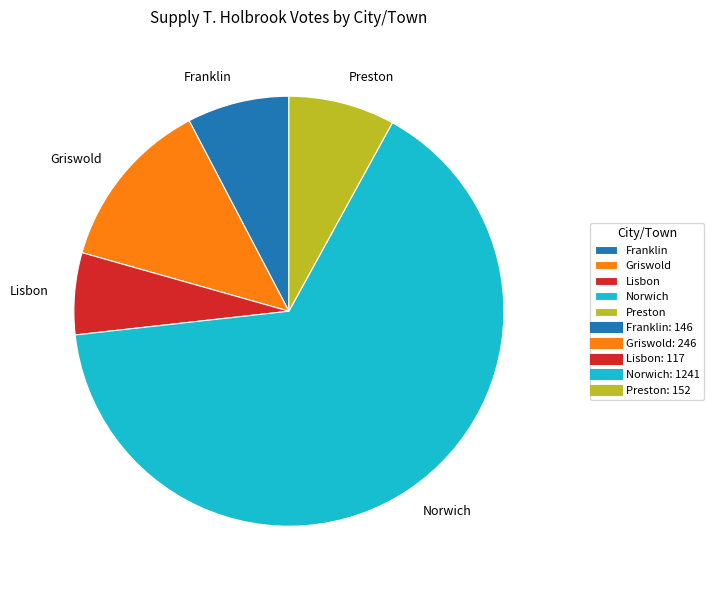

What is the largest slice in the pie chart?

Norwich